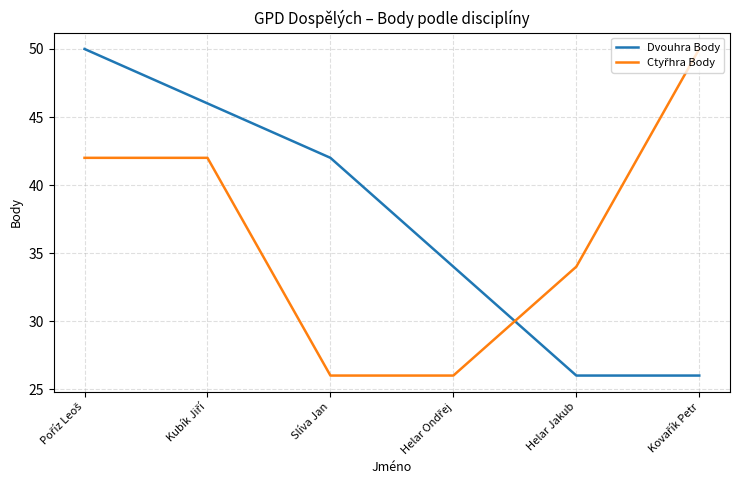

What is the difference between the highest and lowest values at Helar Jakub?

8